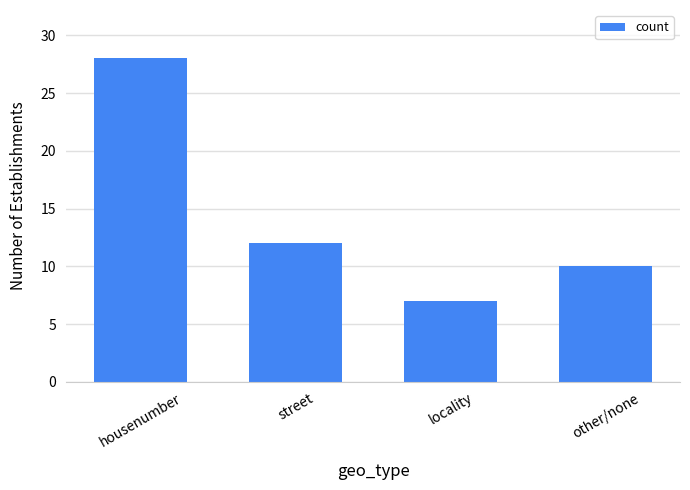

Does the chart contain stacked bars?

No